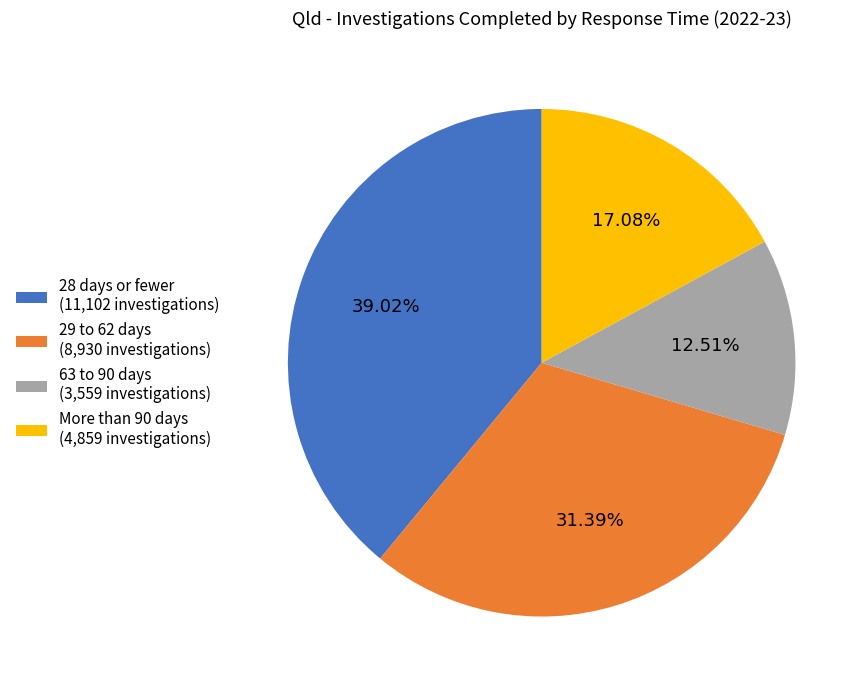

How many slices are in this pie chart?

4